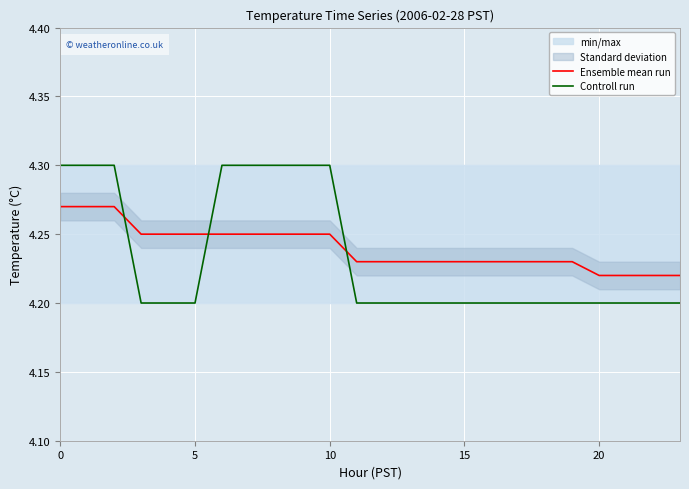

What is the value of the Ensemble mean run point at the 8th from the left?

4.2